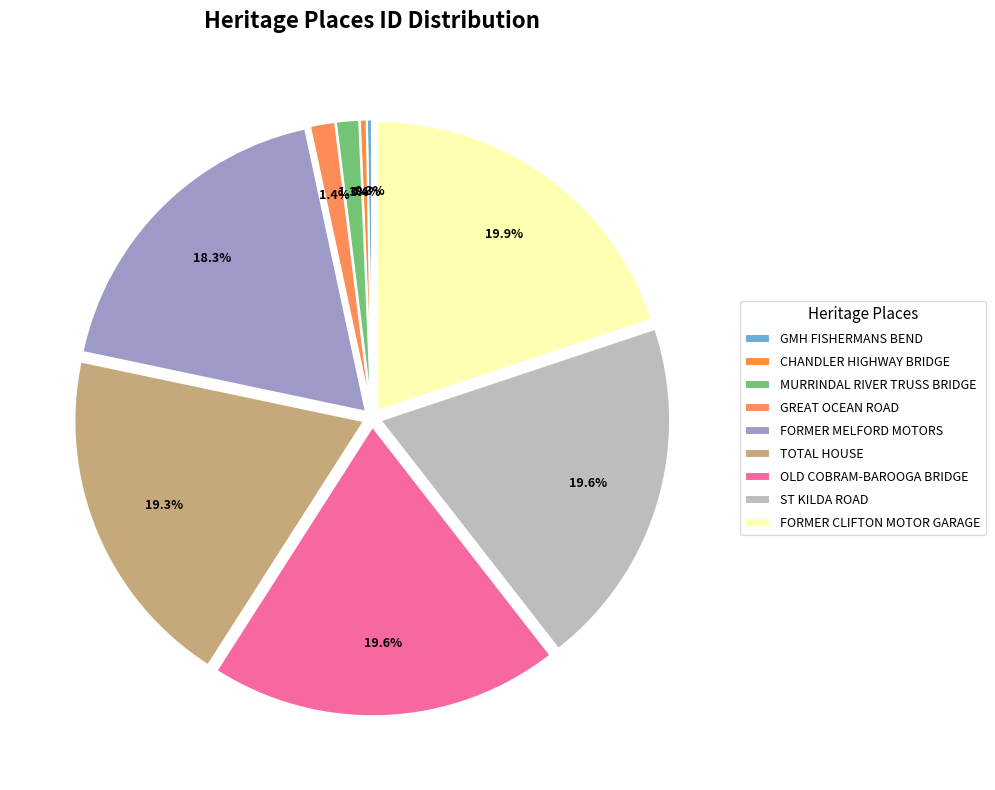

How many segments does this pie chart have?

9